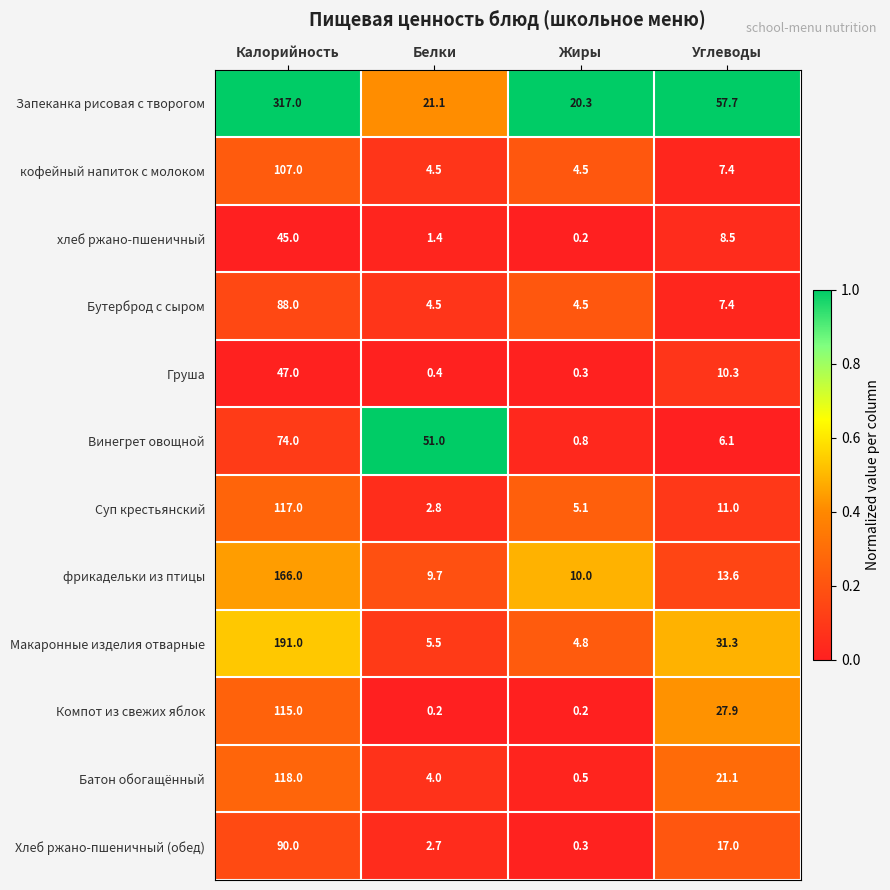

At which label does Запеканка рисовая с творогом reach its peak?

Калорийность